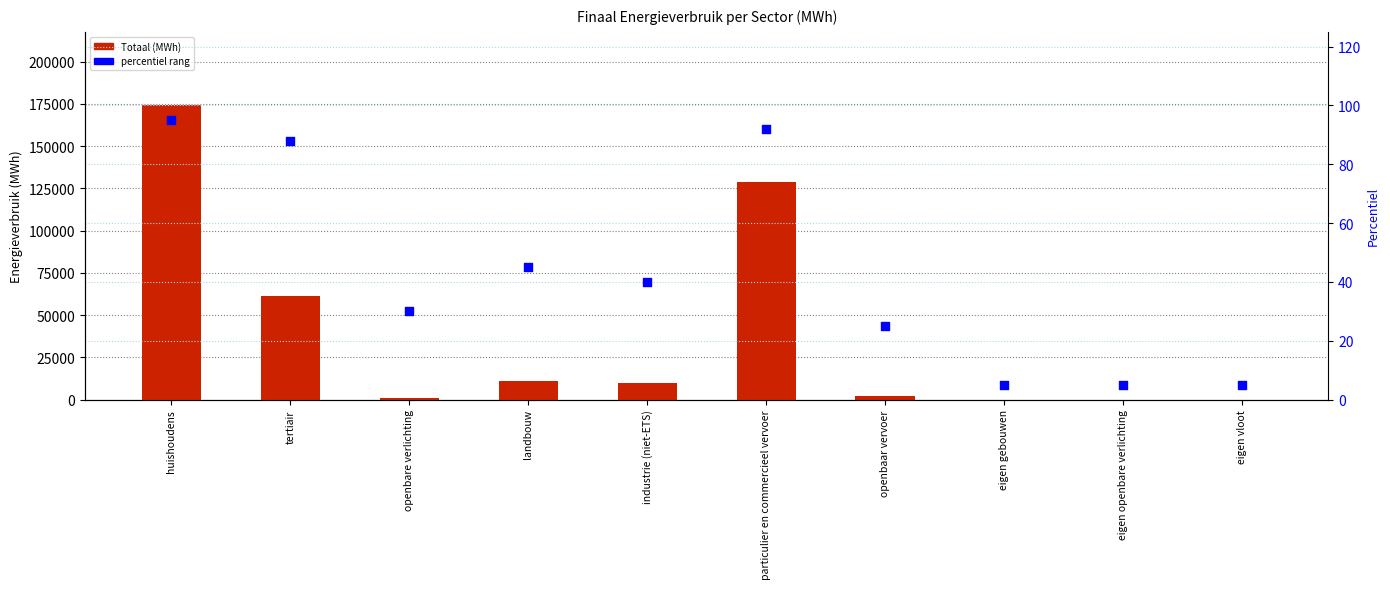

At which category is the sum across all series the highest?

huishoudens